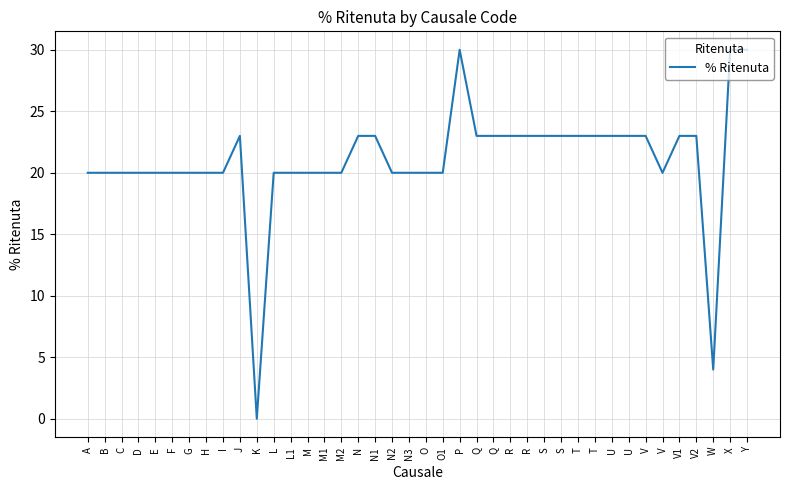

Count the number of categories in the chart.

40